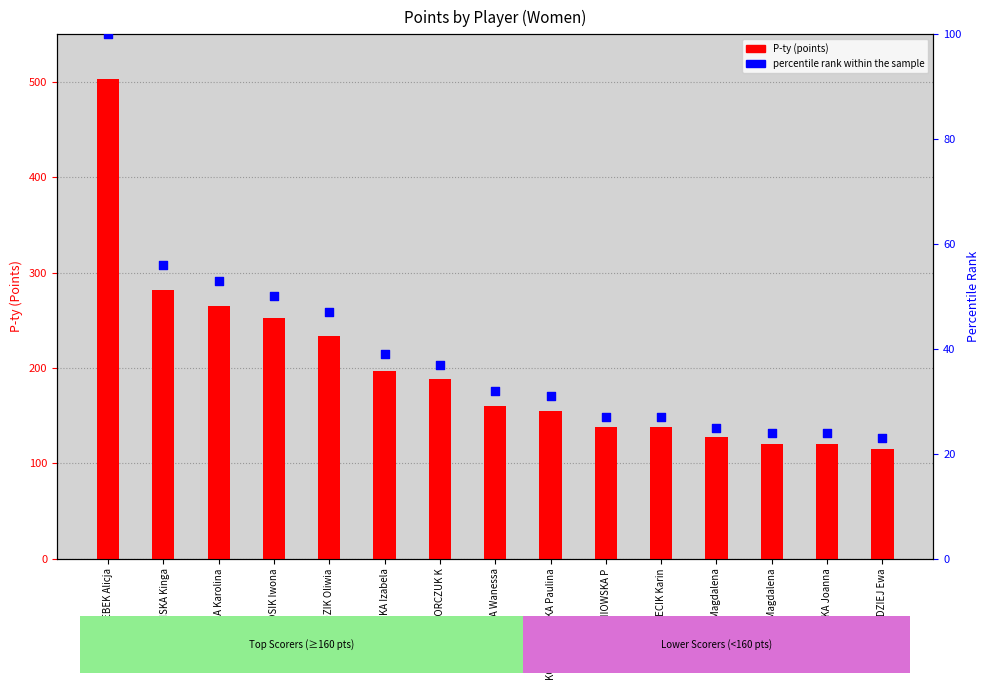

Which has a higher value, GRZEGORCZUK K or IDZIK Magdalena?

GRZEGORCZUK K